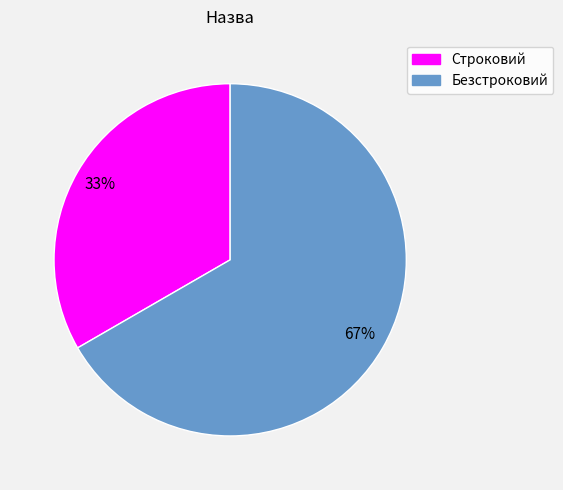

To the nearest percent, what is the average slice percentage?

50%